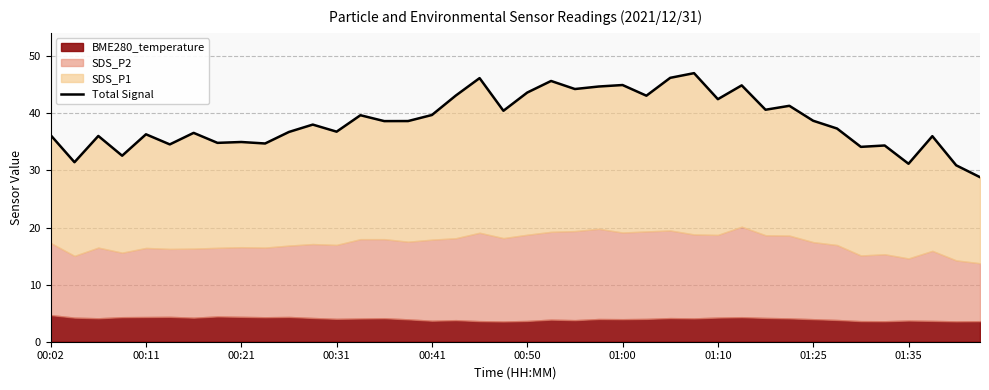

How many data points are above 38?

21